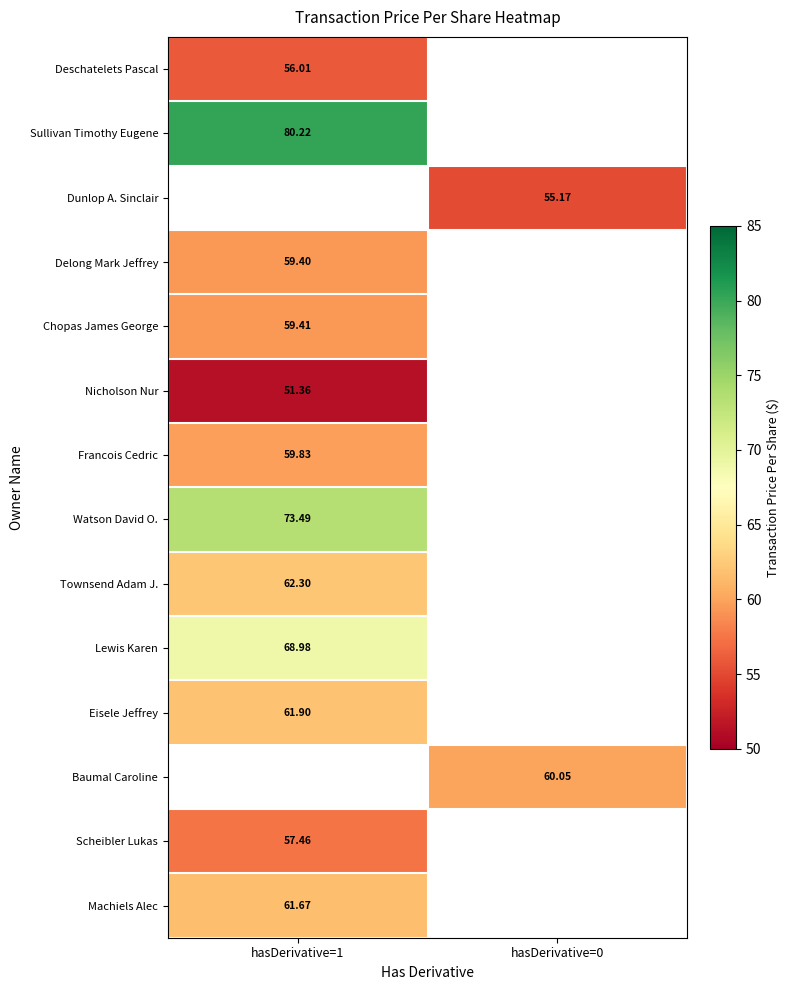

Which category has the lowest value across all series?

hasDerivative=1